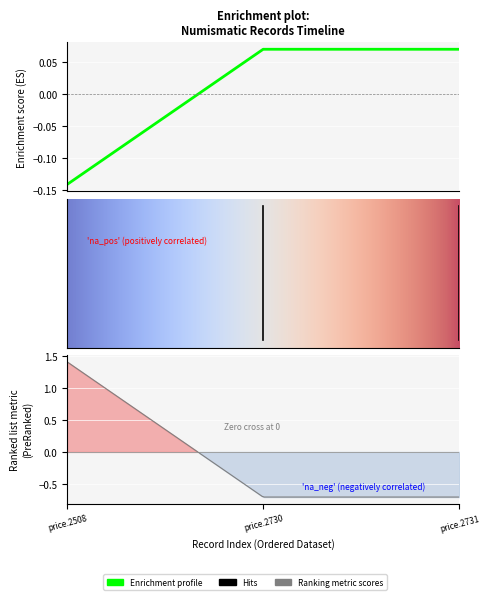

At which label does the data first exceed 0?

price.2730